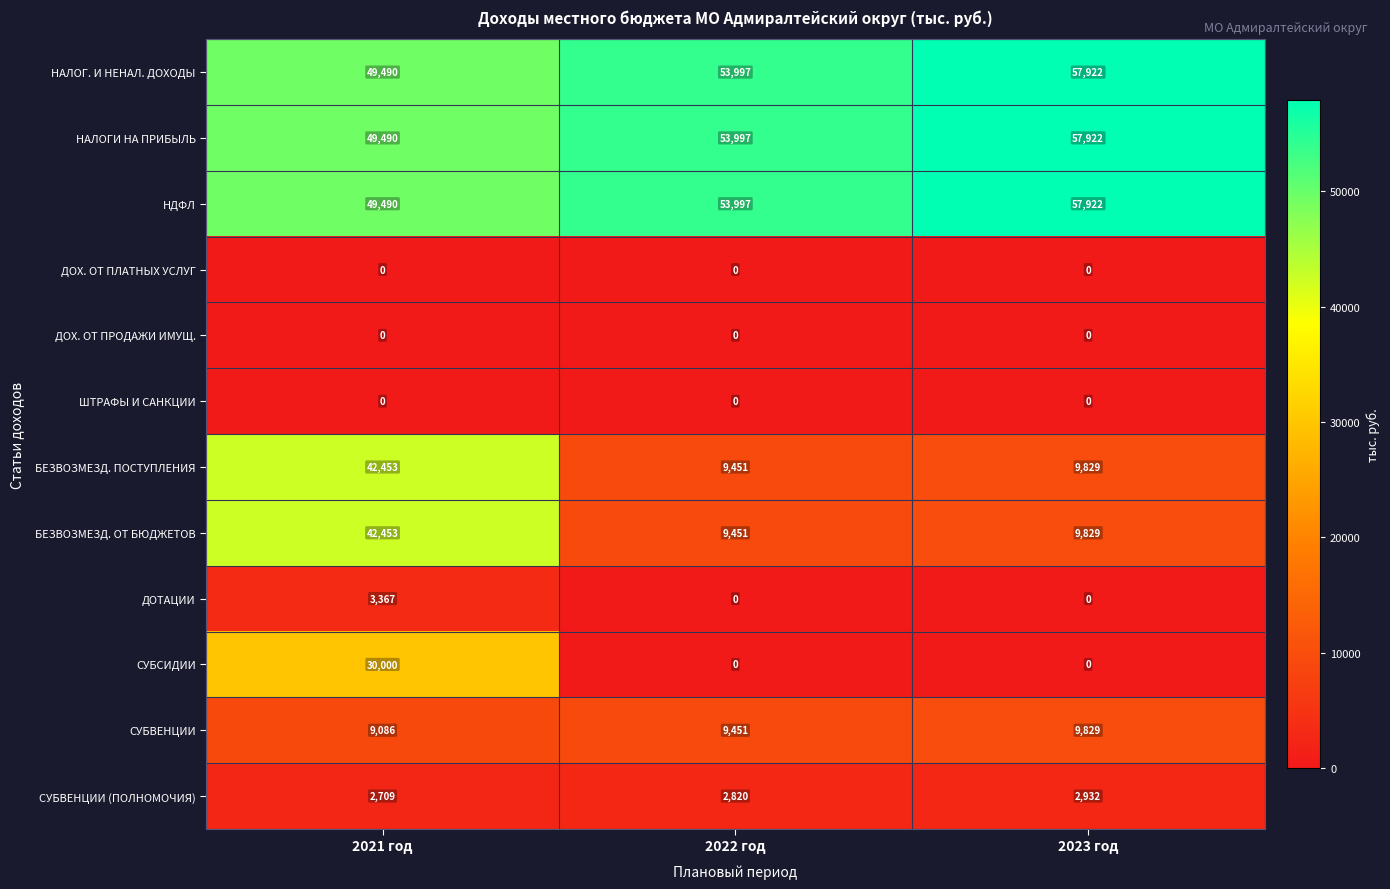

What is the spread (max minus min) of values at 2023 год?

57922